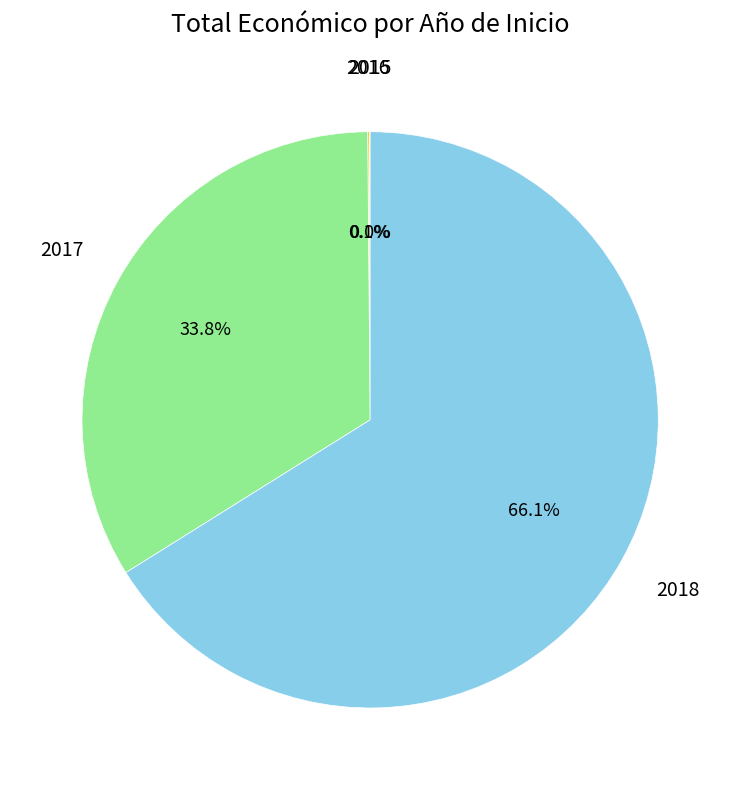

What is the ratio of the value at 2018 to the value at 2017?

2.0